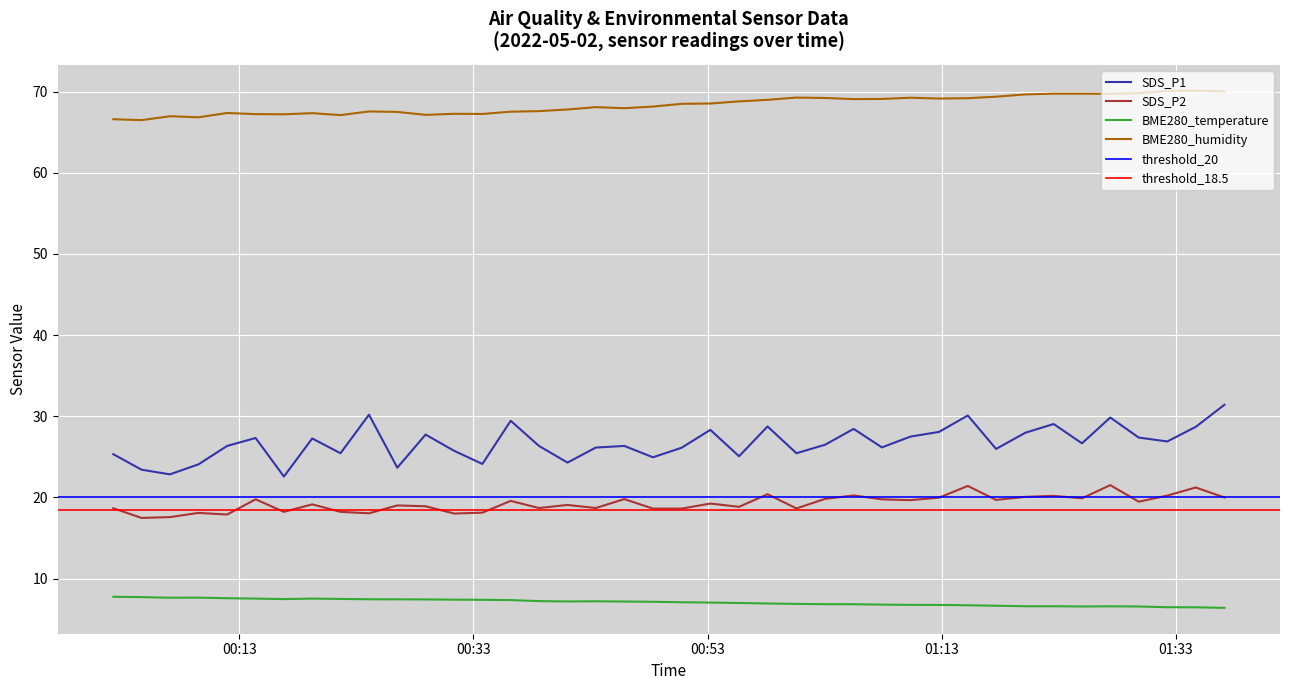

True or false: BME280_temperature and SDS_P1 intersect in this chart.

False